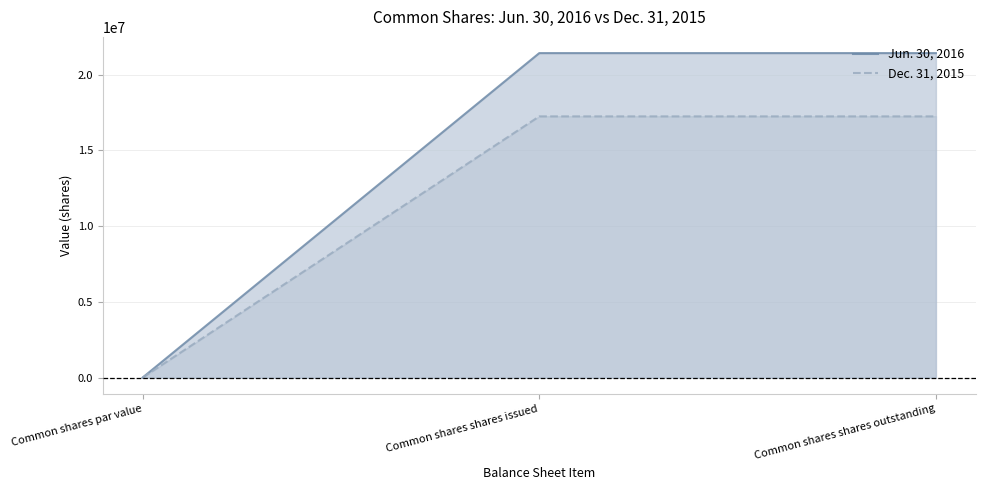

How many positive values does the Dec. 31, 2015 series have?

2